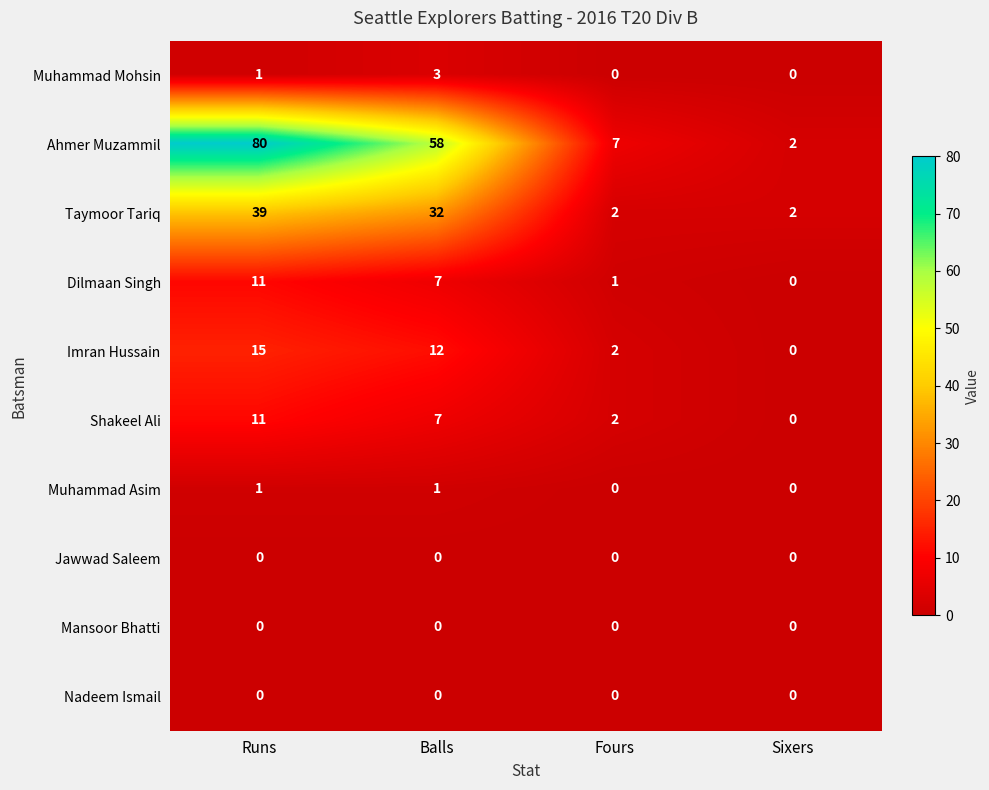

List the labels in order of Ahmer Muzammil value, largest first.

Runs, Balls, Fours, Sixers